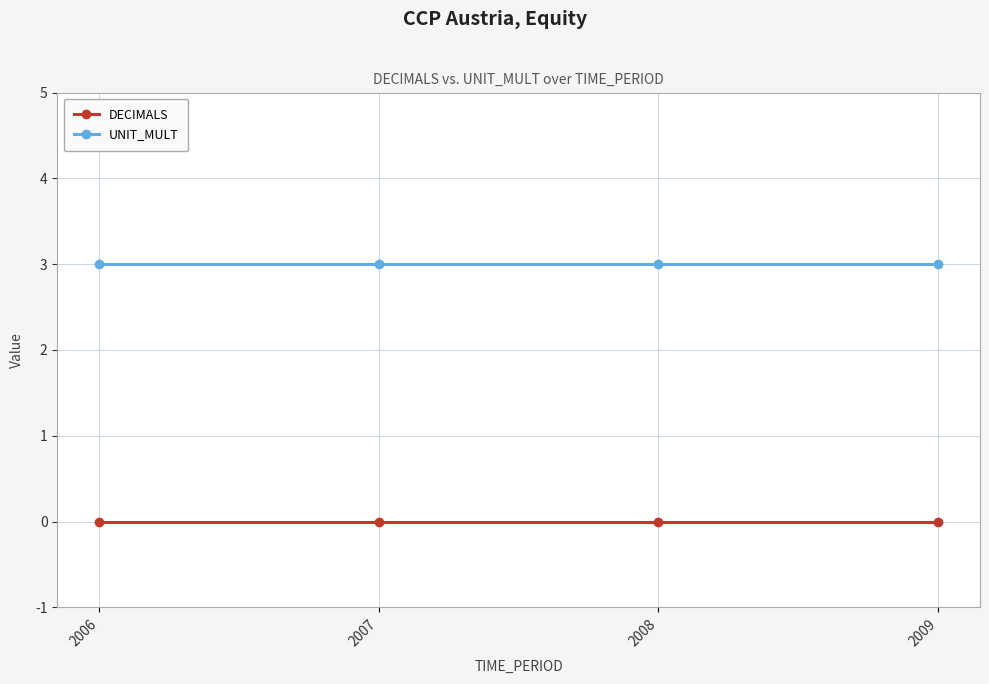

Which series has the largest total across all categories?

UNIT_MULT